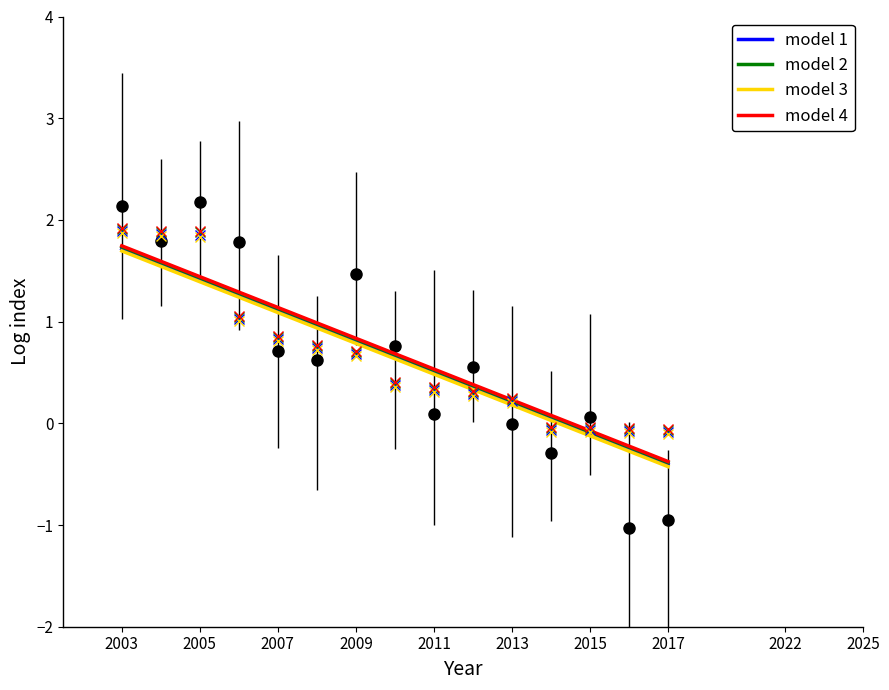

What is the minimum value for model 2?

-0.4